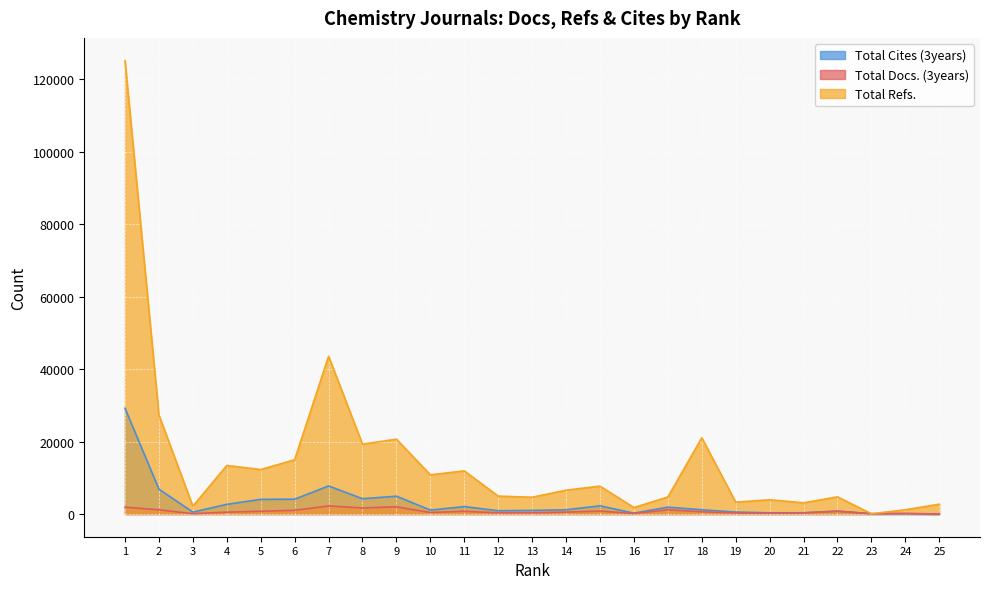

Reading left to right, extract all data points from this chart.

Total Docs. (3years): 1=1908	2=1171	3=104	4=521	5=777	6=1031	7=2226	8=1677	9=1993	10=428	11=760	12=336	13=352	14=549	15=818	16=153	17=1168	18=637	19=277	20=239	21=302	22=792	23=94	24=174	25=0
Total Refs.: 1=125095	2=27280	3=2166	4=13393	5=12278	6=14978	7=43536	8=19272	9=20654	10=10821	11=11906	12=4948	13=4638	14=6584	15=7697	16=1793	17=4708	18=21034	19=3280	20=3936	21=3099	22=4742	23=71	24=1180	25=2711
Total Cites (3years): 1=29185	2=6866	3=530	4=2682	5=4046	6=4096	7=7753	8=4224	9=4923	10=1098	11=2057	12=914	13=1002	14=1182	15=2263	16=247	17=1899	18=1178	19=551	20=344	21=352	22=805	23=93	24=92	25=0